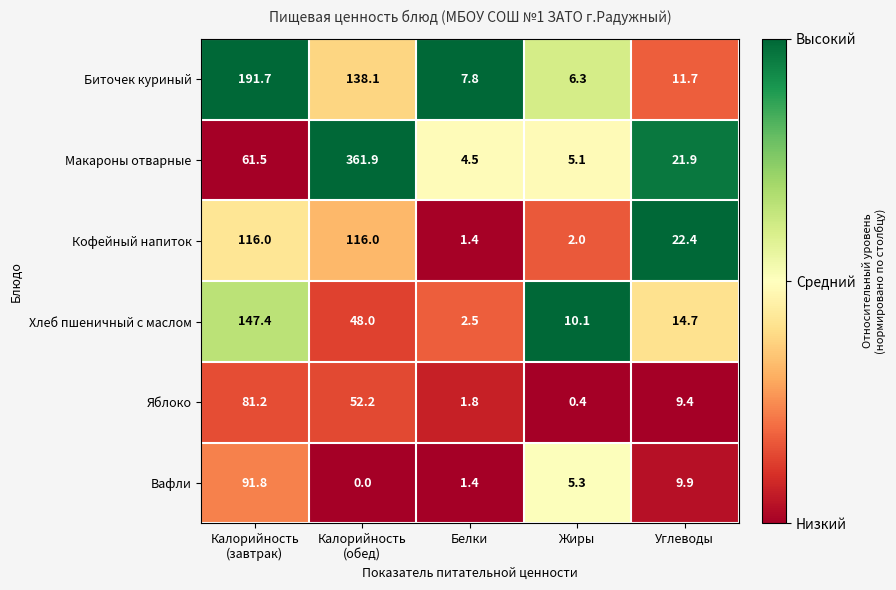

List the series in order of their peak value, lowest first.

Яблоко, Вафли, Кофейный напиток, Хлеб пшеничный с маслом, Биточек куриный, Макароны отварные